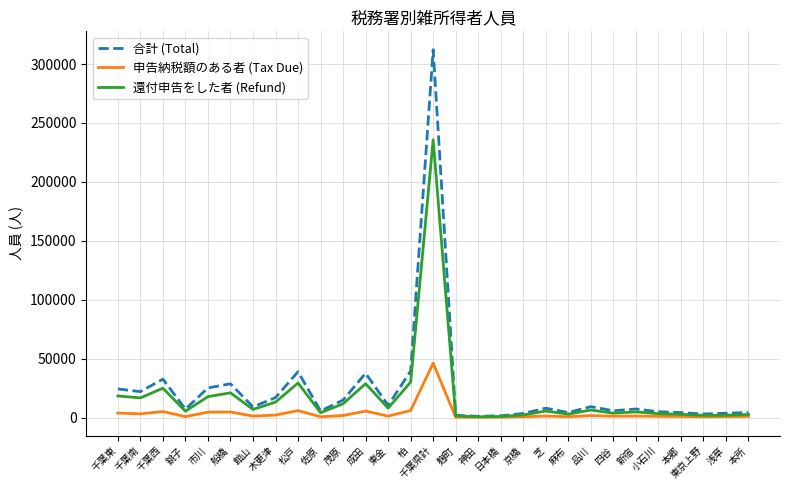

What is the maximum value shown in the chart?

312196